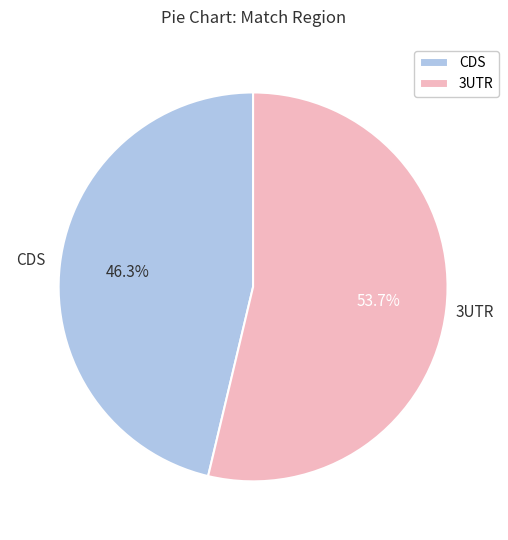

To the nearest percent, what is the difference between the largest and smallest slice percentages?

7%